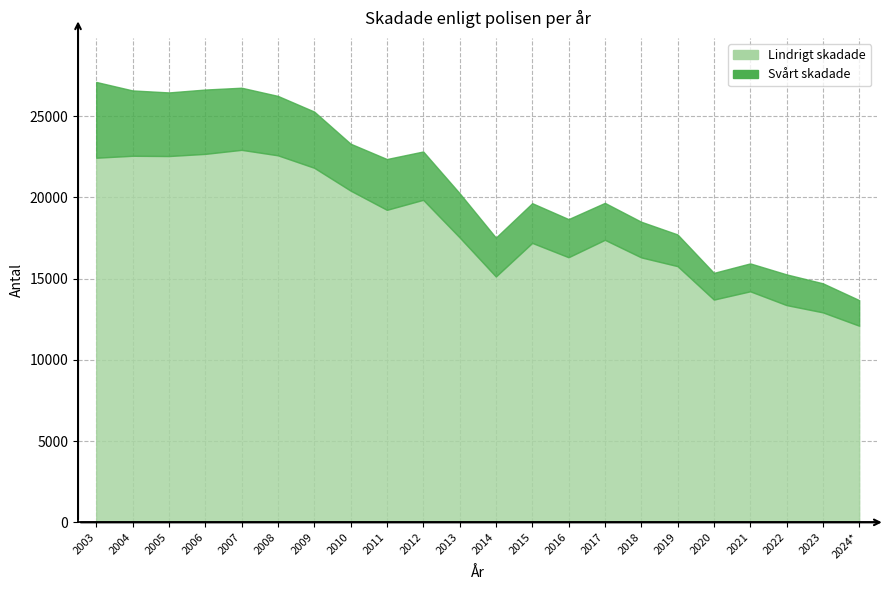

What is the average value of the Lindrigt skadade series?

18137